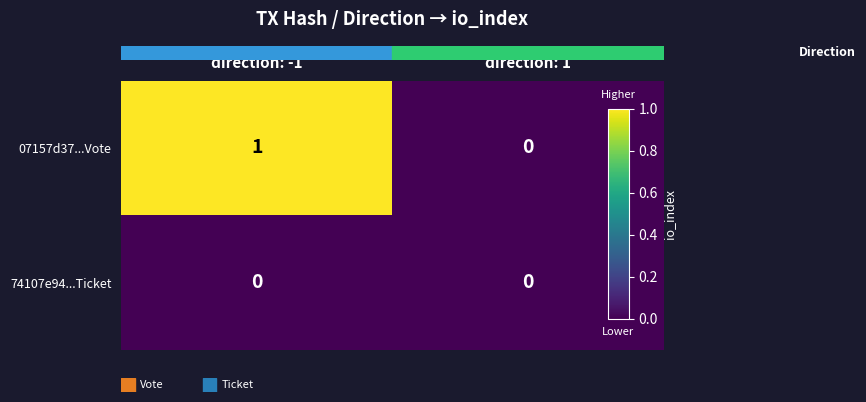

The value of 07157d37...Vote at direction: -1 is 2. True or false?

False